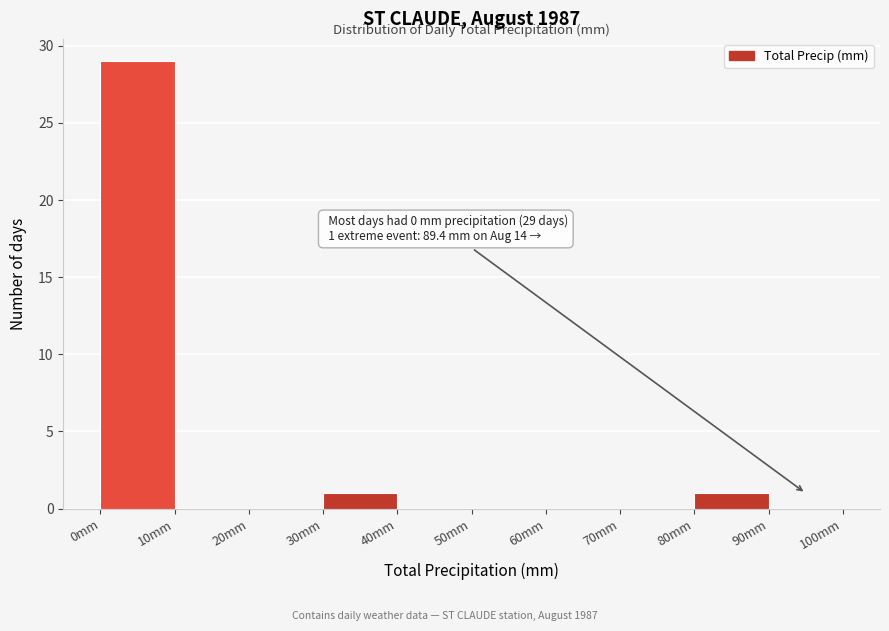

Over which range of the x-axis is the bar tallest?

0 to 10